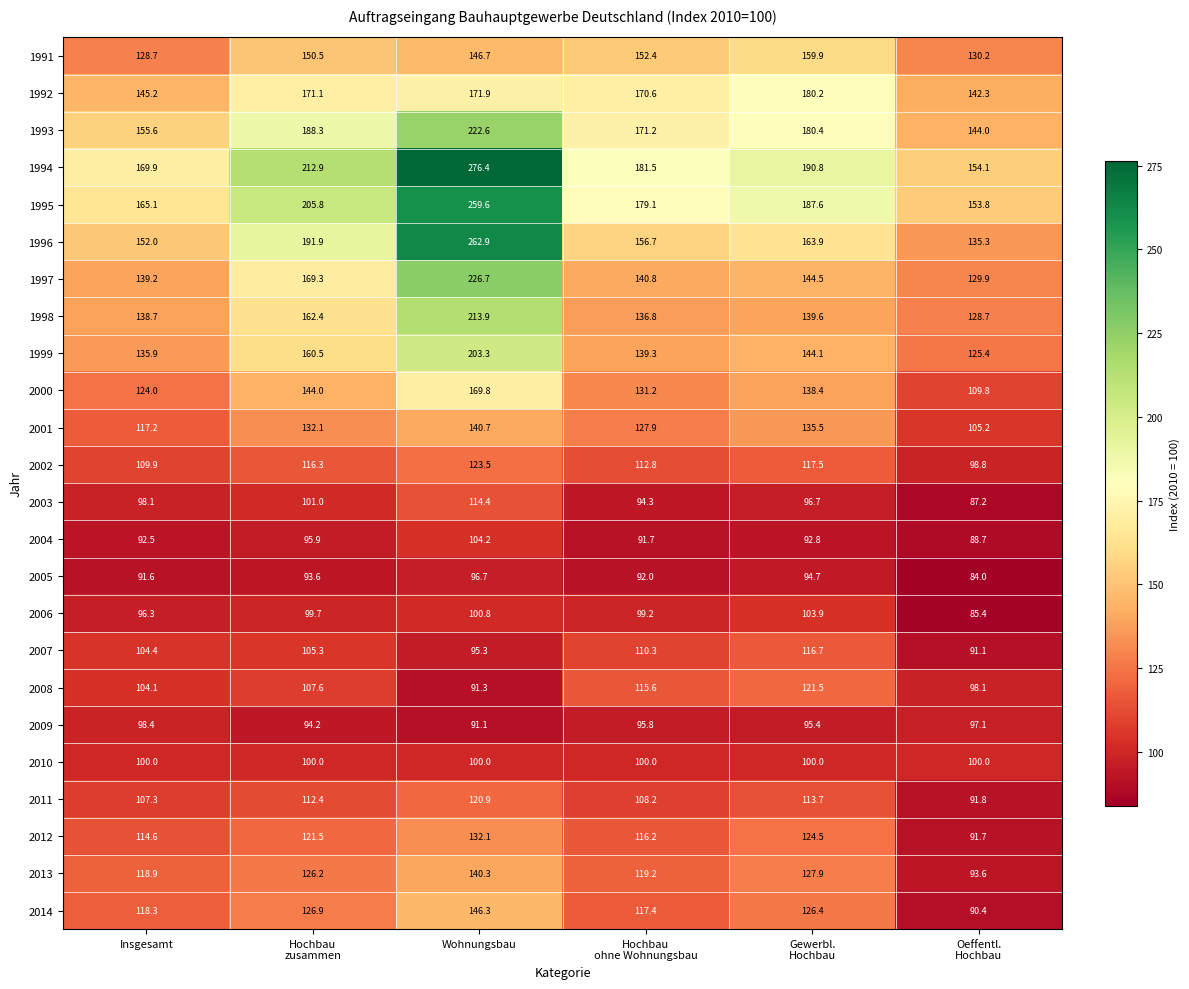

Between Hochbau
zusammen and Wohnungsbau, which series saw the biggest shift?

1996